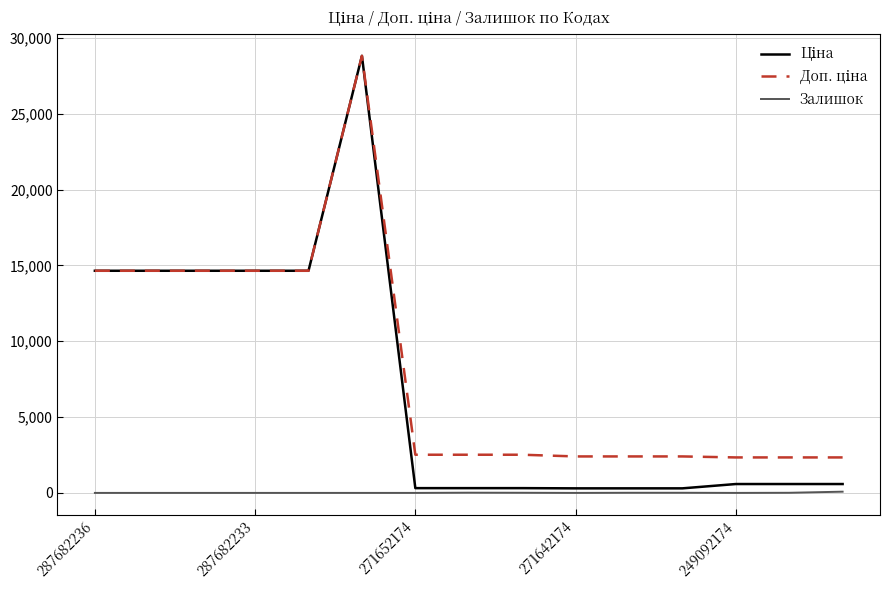

Reading right to left, extract all data points from this chart.

Ціна: 584.9	584.9	584.9	300.6	300.6	300.6	314.7	314.7	314.7	28821.8	14649.6	14649.6	14649.6	14649.6	14649.6
Доп. ціна: 2339.7	2339.7	2339.7	2405.2	2405.2	2405.2	2517.5	2517.5	2517.5	28821.8	14649.6	14649.6	14649.6	14649.6	14649.6
Залишок: 81.0	8.0	0.0	9.0	9.0	0.0	9.0	14.0	0.0	0.0	0.0	0.0	0.0	0.0	0.0